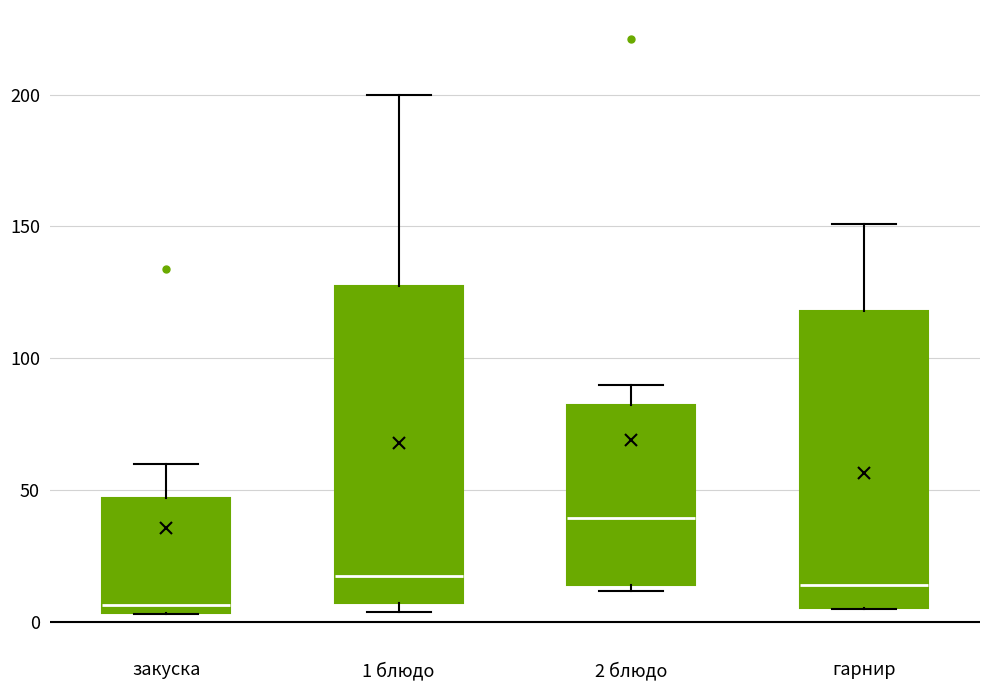

Which box has the lowest median line?

закуска